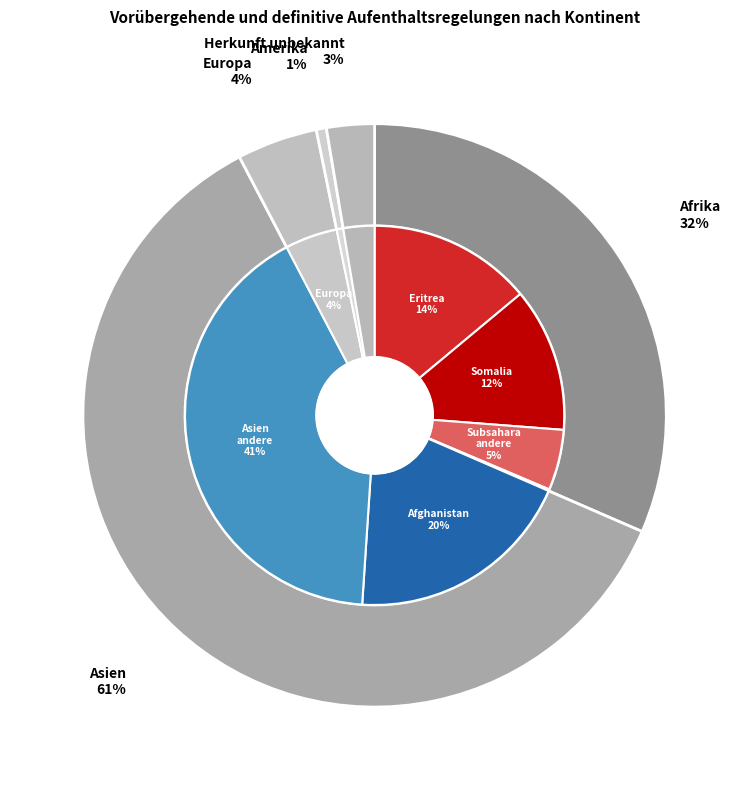

What is the ratio of the value at Afrika to the value at Europa?

7.1